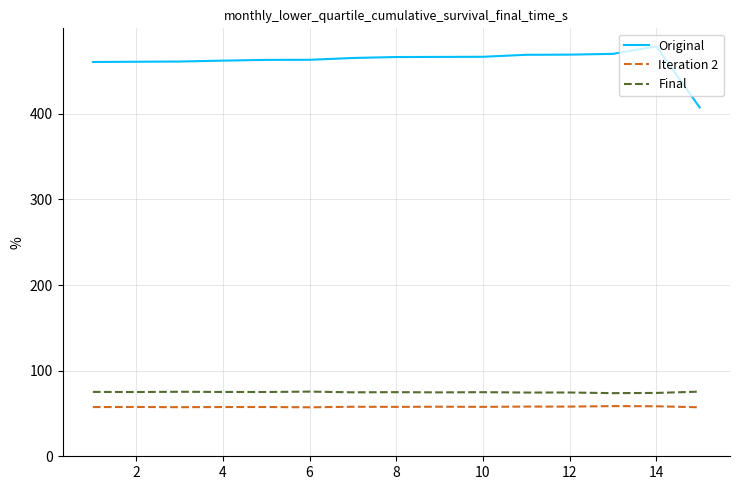

True or false: Original and Iteration 2 cross at least once.

False